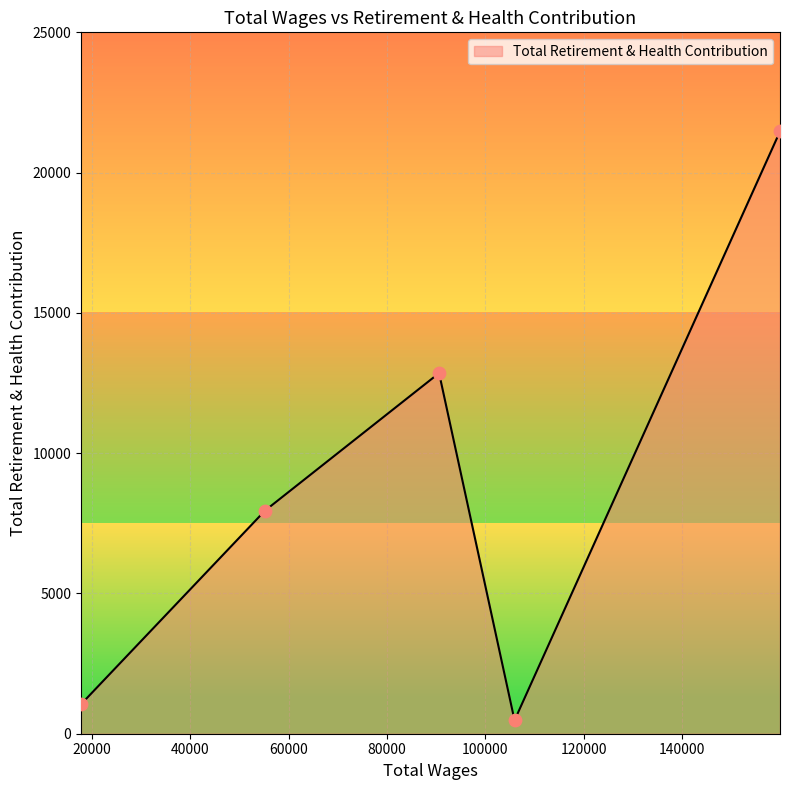

True or false: there are more than 0 points higher than both neighbors.

True